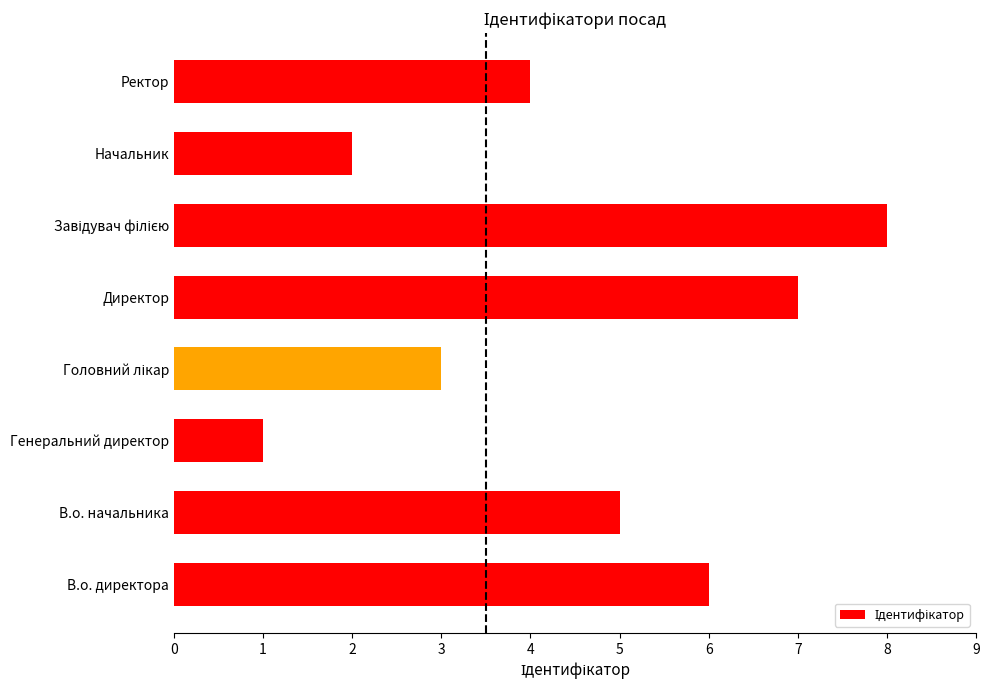

What is the sum of all values?

36